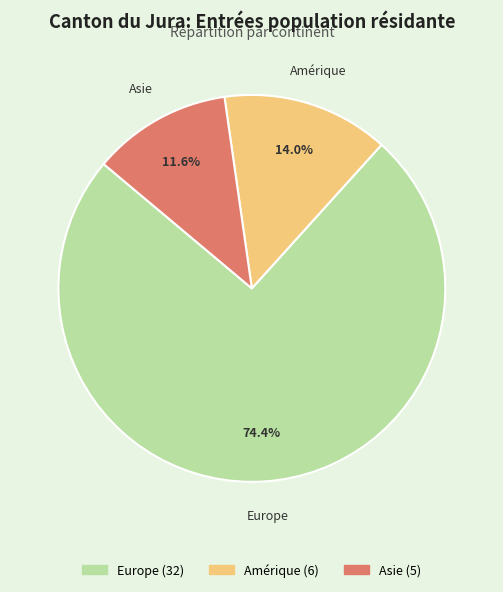

Does any single category account for the majority?

Yes